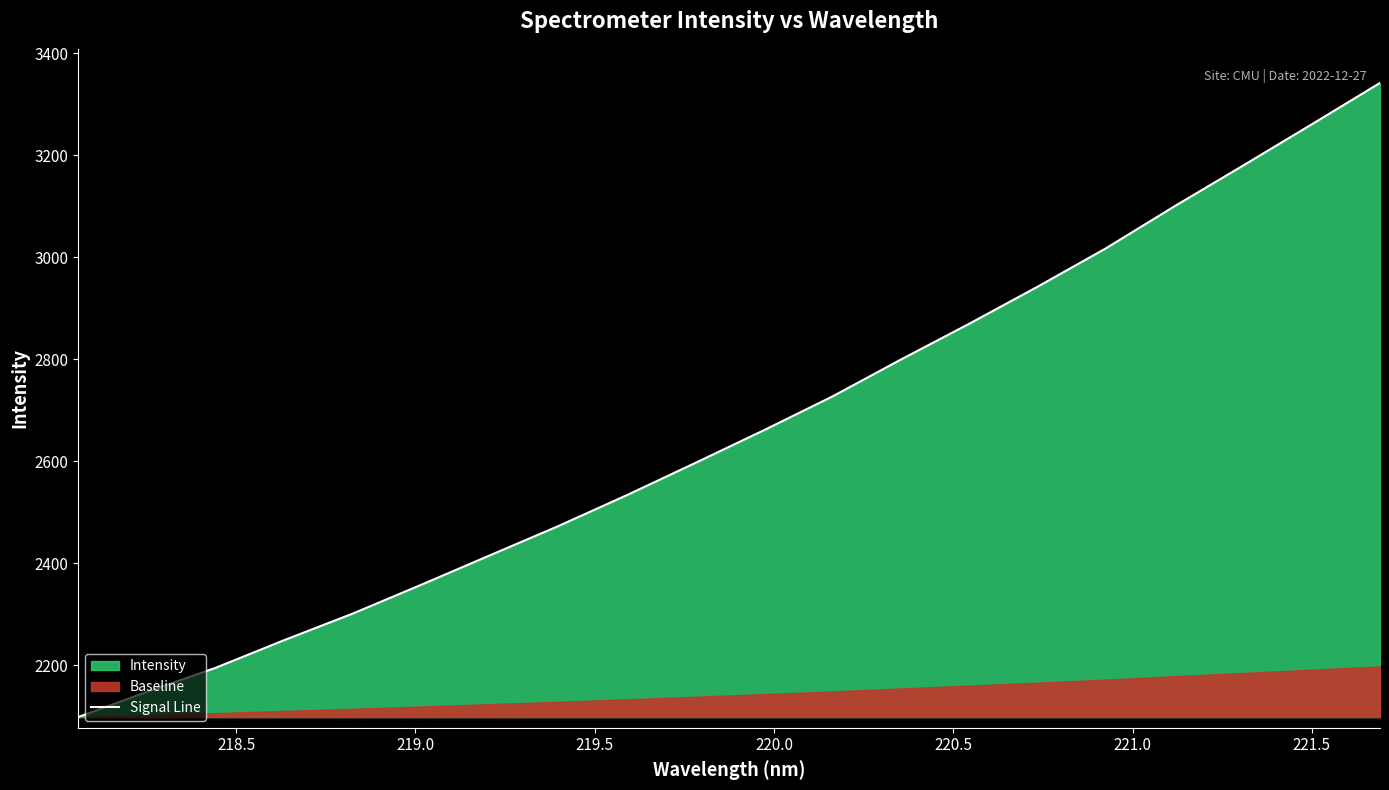

What is the difference between the second highest and second lowest values?

1112.2